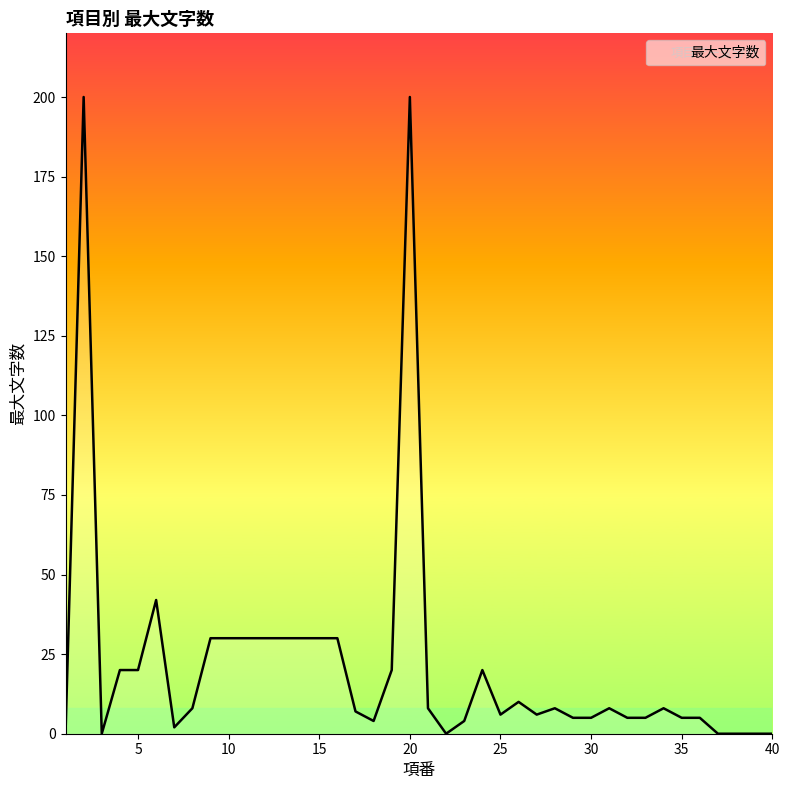

Does the chart display data point markers on the line(s)?

No